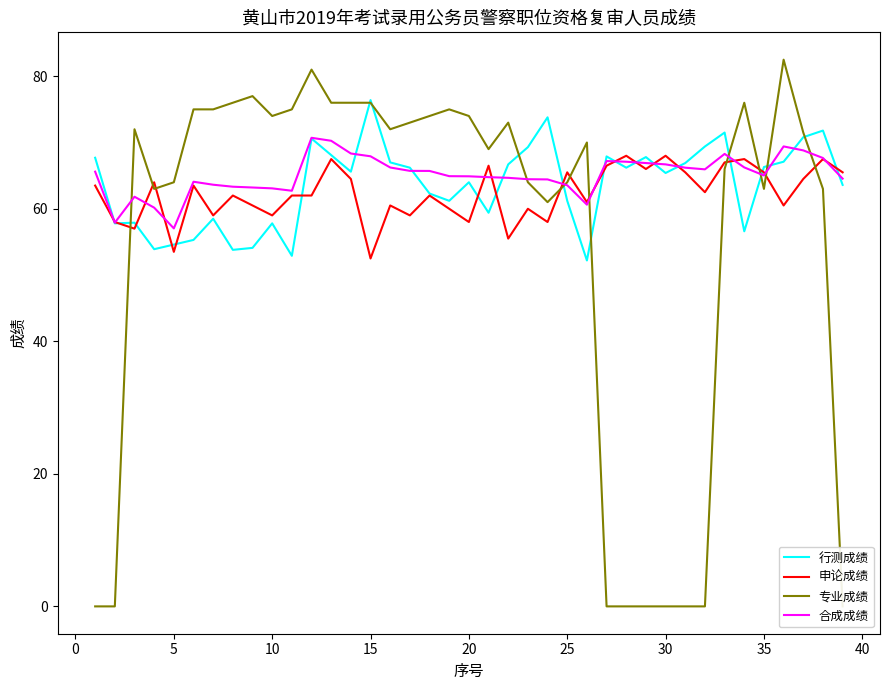

Is it true that 合成成绩 equals 66.7 at 30?

True